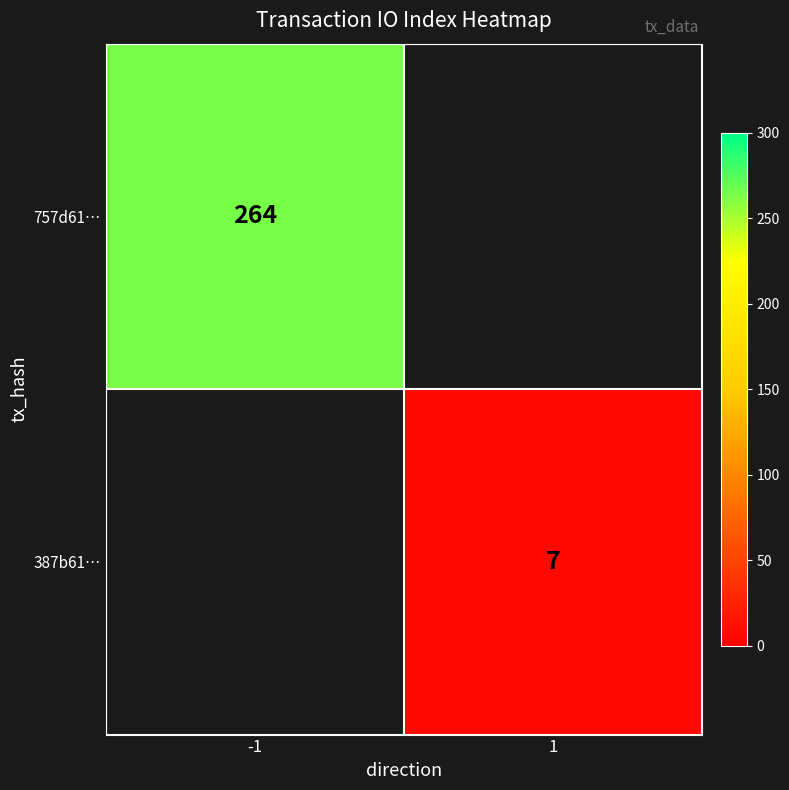

What is the minimum value shown in the chart?

7.0